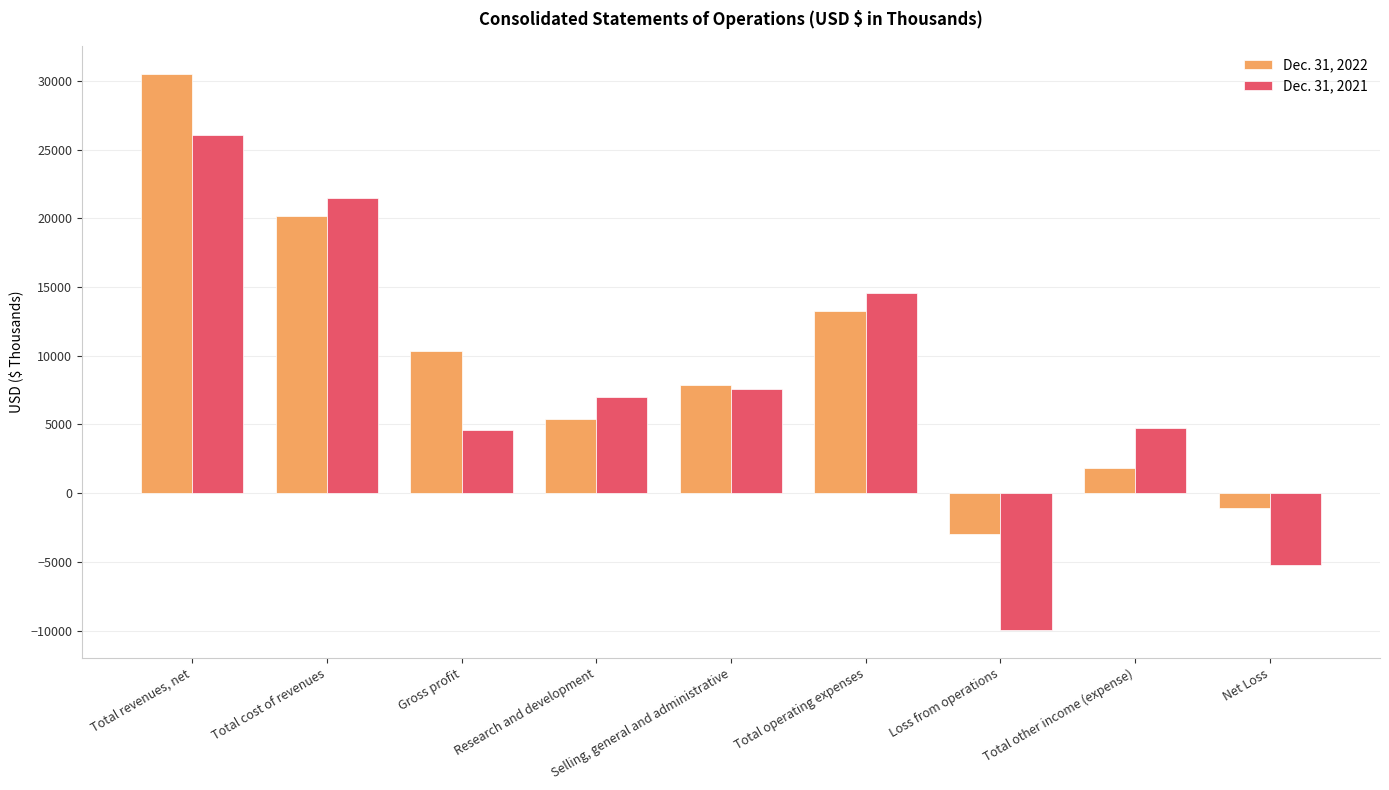

Count the number of data series in this chart.

2